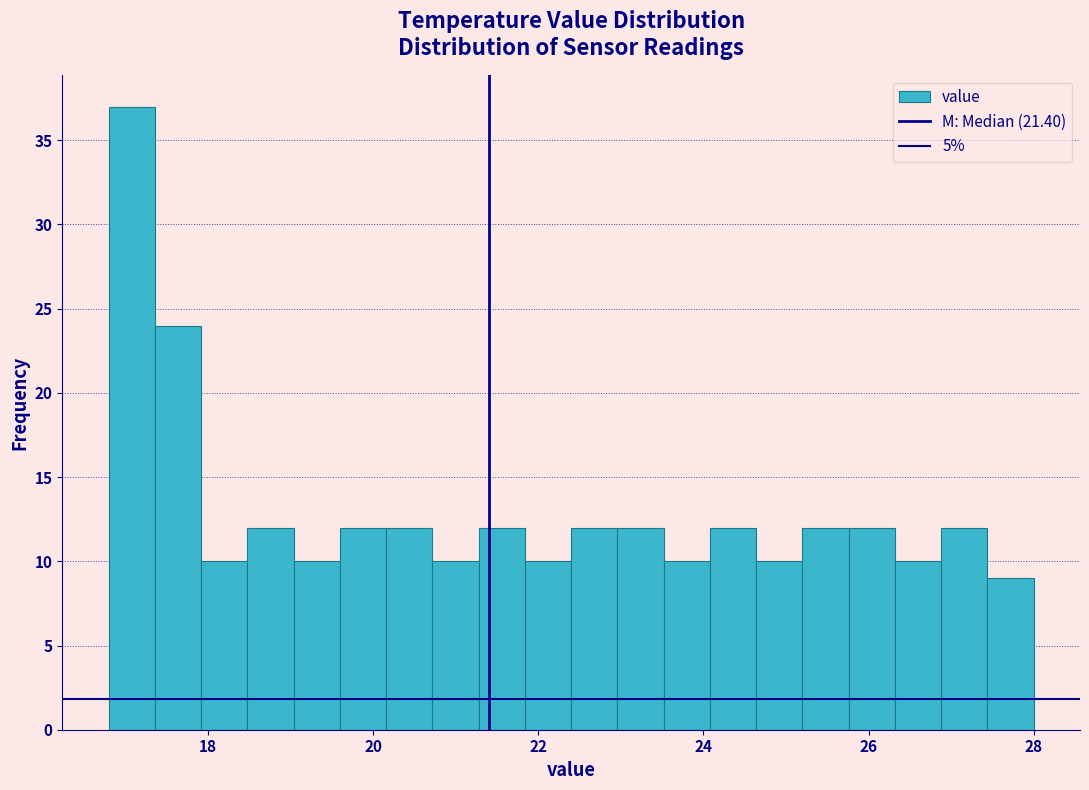

Read against the x-axis, roughly where is the centre of the tallest bar?

17.0